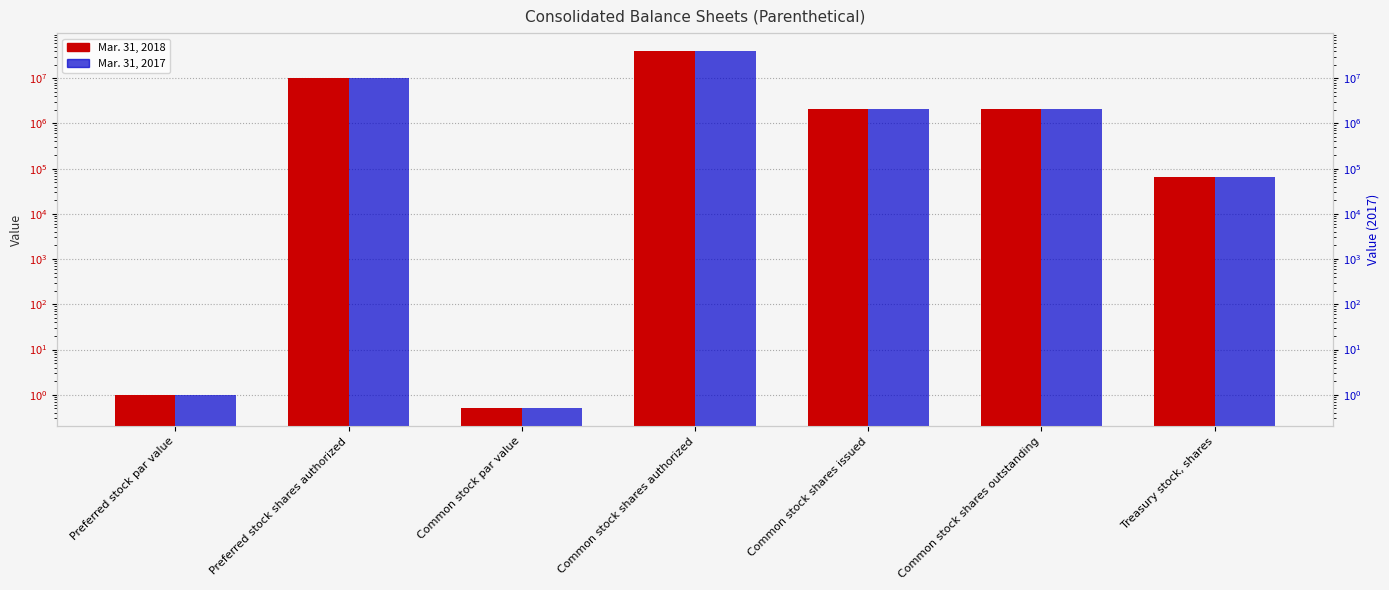

The value of Mar. 31, 2017 at Preferred stock par value is 1.7. True or false?

False